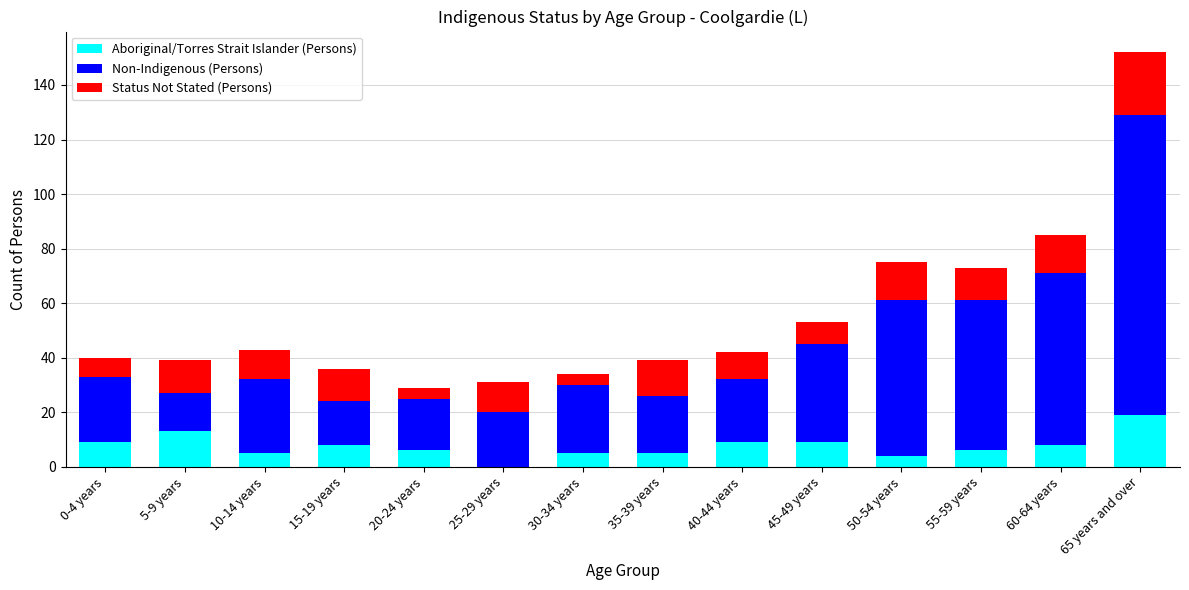

Count the number of categories in the chart.

14